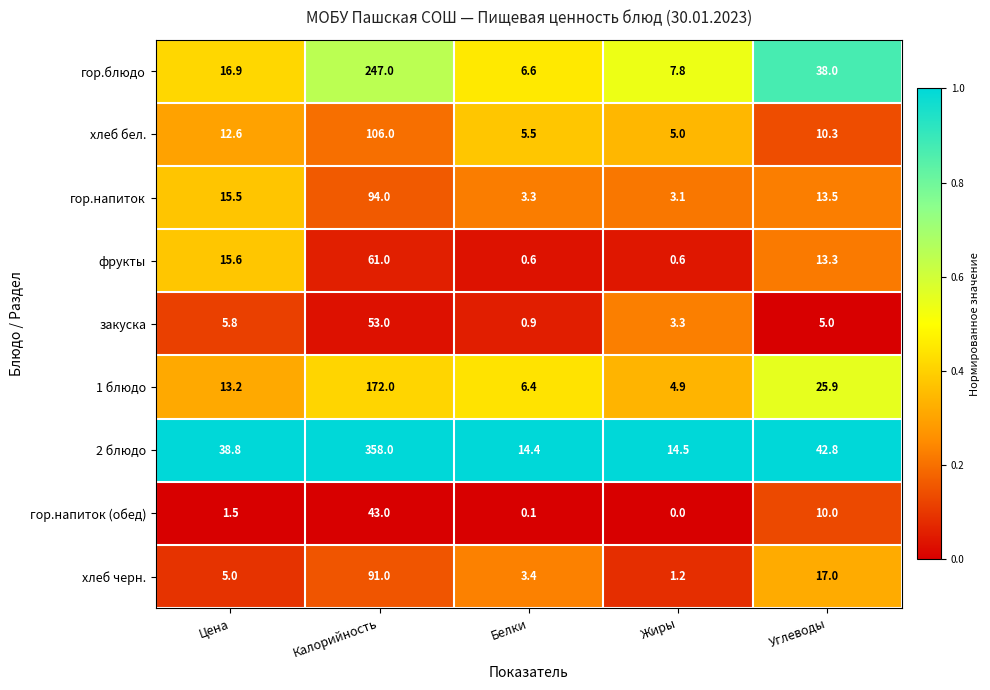

Rank the series by their maximum value, from highest to lowest.

2 блюдо, гор.блюдо, 1 блюдо, хлеб бел., гор.напиток, хлеб черн., фрукты, закуска, гор.напиток (обед)